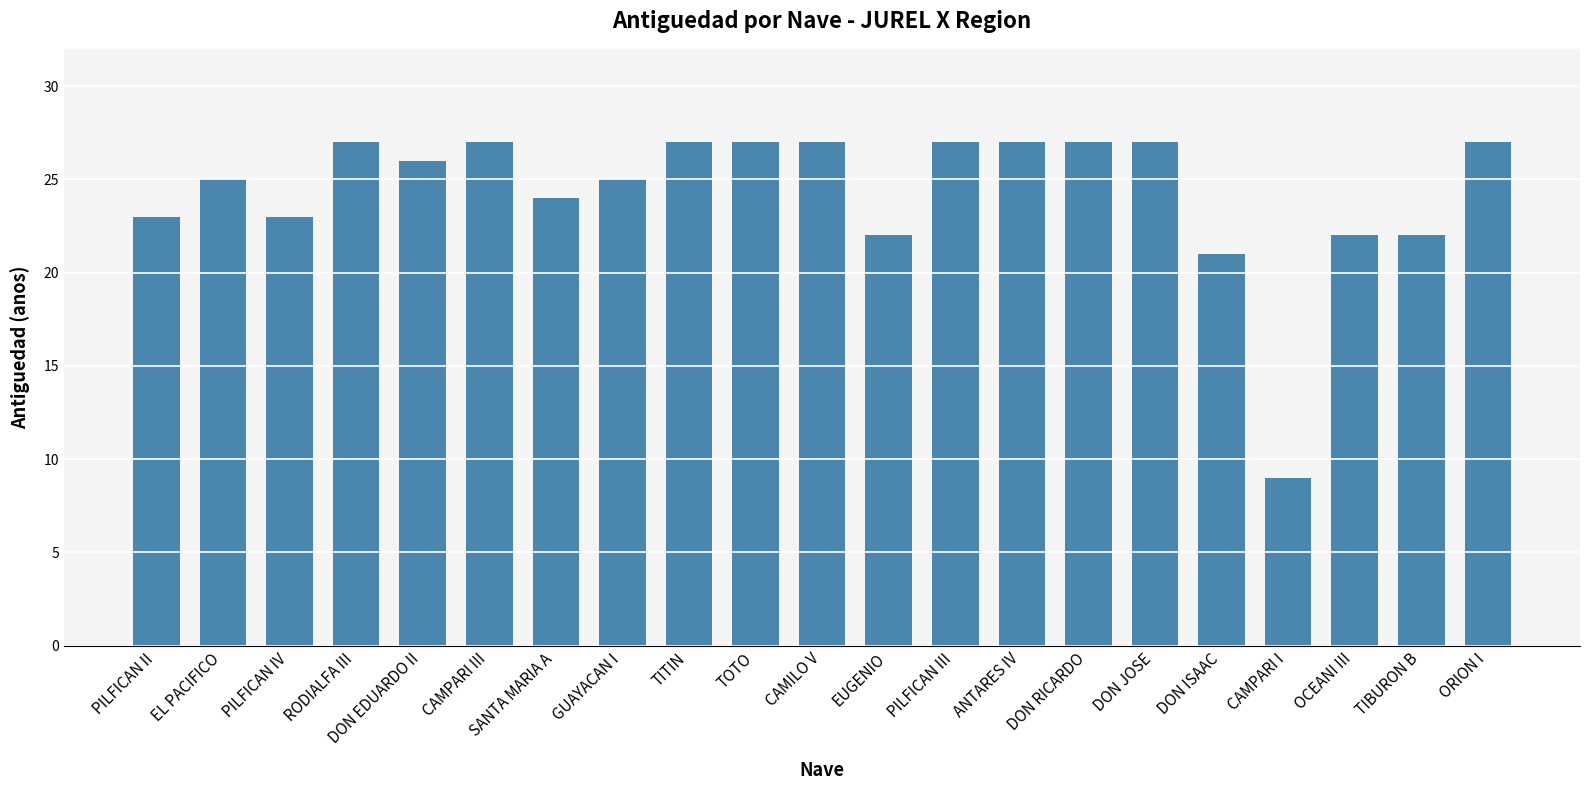

What is the sum of all values?

512